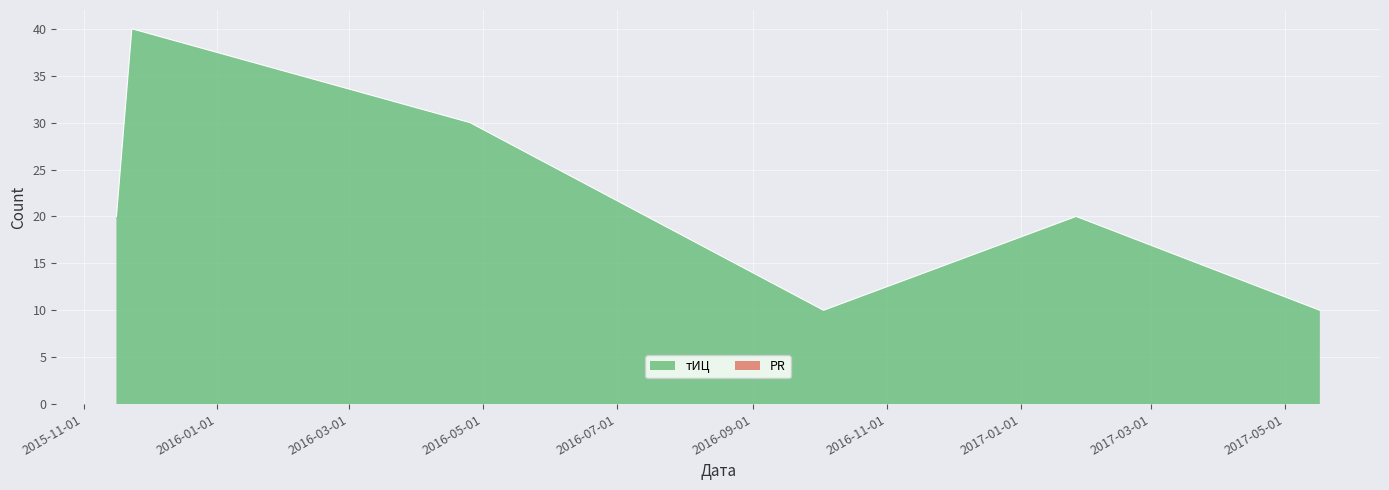

Reading left to right, what are all the values shown in this chart?

2015-11-16=20	2015-11-23=40	2016-04-25=30	2016-10-03=10	2017-01-26=20	2017-05-17=10